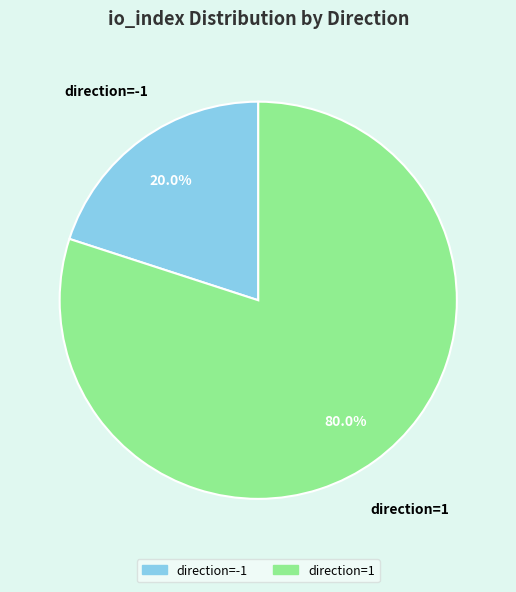

To the nearest percent, what is the combined percentage of direction=-1 and direction=1?

100%